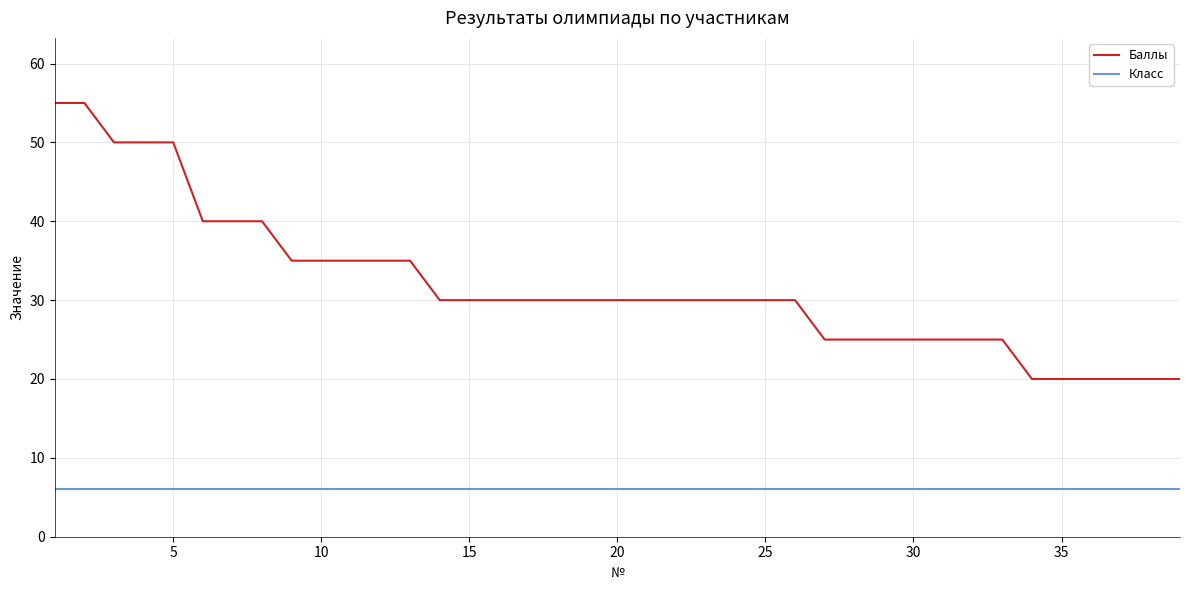

Is this an area chart (filled region under the line)?

No